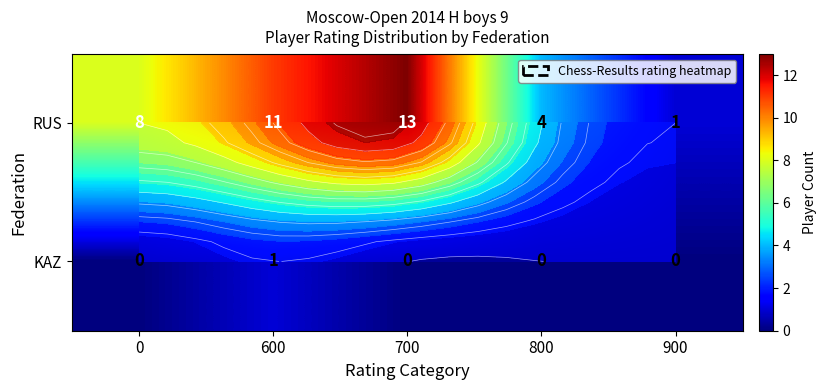

Rank the series by their average value, from highest to lowest.

RUS, KAZ